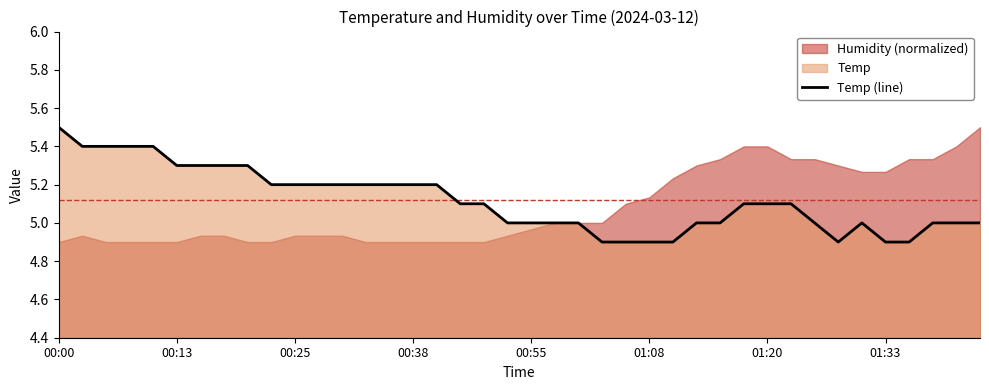

At which category does the chart reach its peak across all series?

00:00